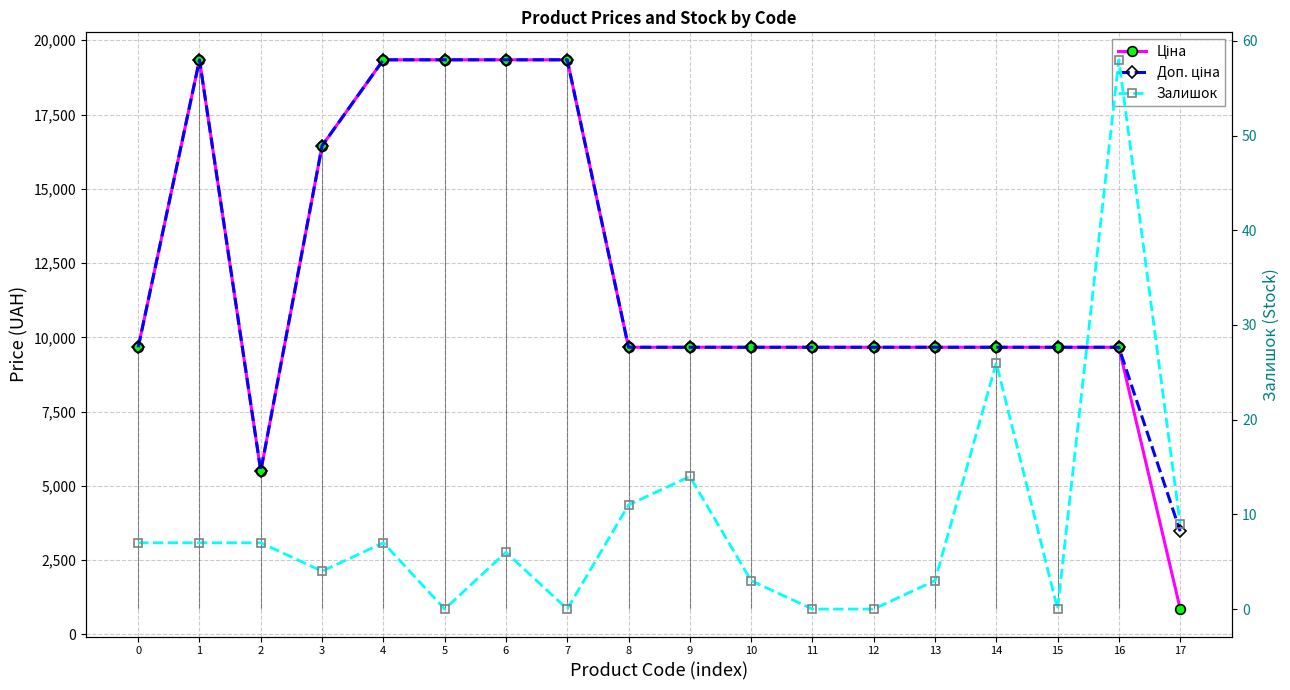

Reading left to right, transcribe all the data shown in this chart.

Ціна: 9664.7	19343.1	5497.3	16448.2	19343.1	19343.1	19343.1	19343.1	9664.7	9664.7	9664.7	9664.7	9664.7	9664.7	9664.7	9664.7	9664.7	868.0
Доп. ціна: 9664.7	19343.1	5497.3	16448.2	19343.1	19343.1	19343.1	19343.1	9664.7	9664.7	9664.7	9664.7	9664.7	9664.7	9664.7	9664.7	9664.7	3472.1
Залишок: 7.0	7.0	7.0	4.0	7.0	0.0	6.0	0.0	11.0	14.0	3.0	0.0	0.0	3.0	26.0	0.0	58.0	9.0